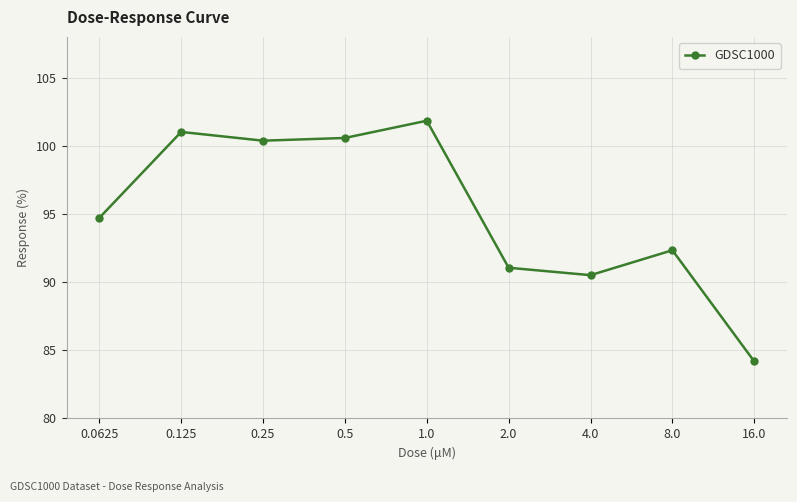

How many interior local valleys (lower than both neighbors) does the data have?

2